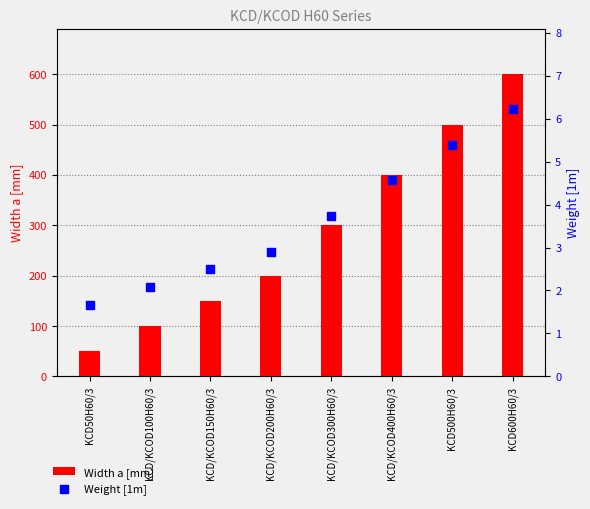

Which series contains the highest Y value?

Width a [mm]